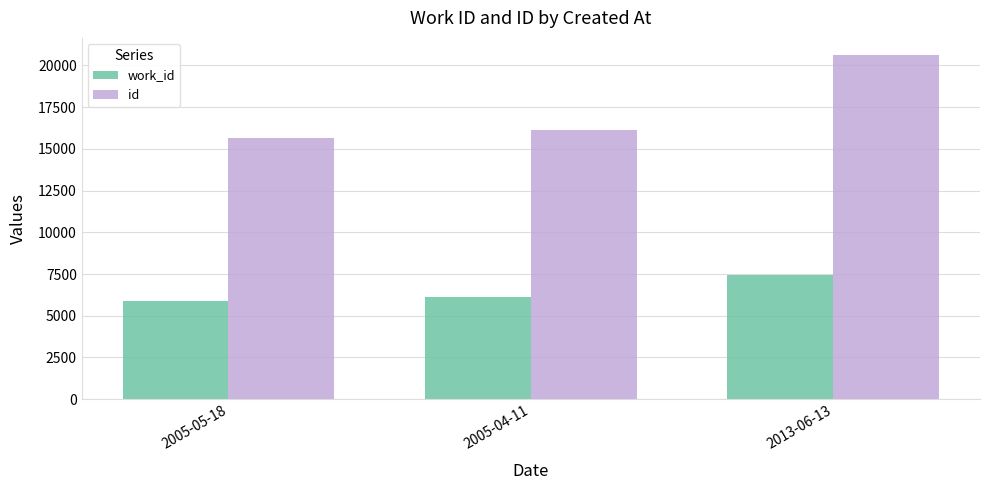

Which category has the highest value in the work_id series?

2013-06-13